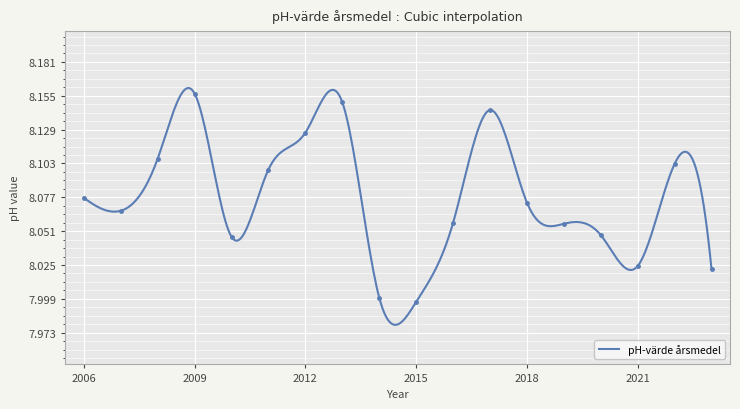

What is the minimum value shown in the chart?

8.0